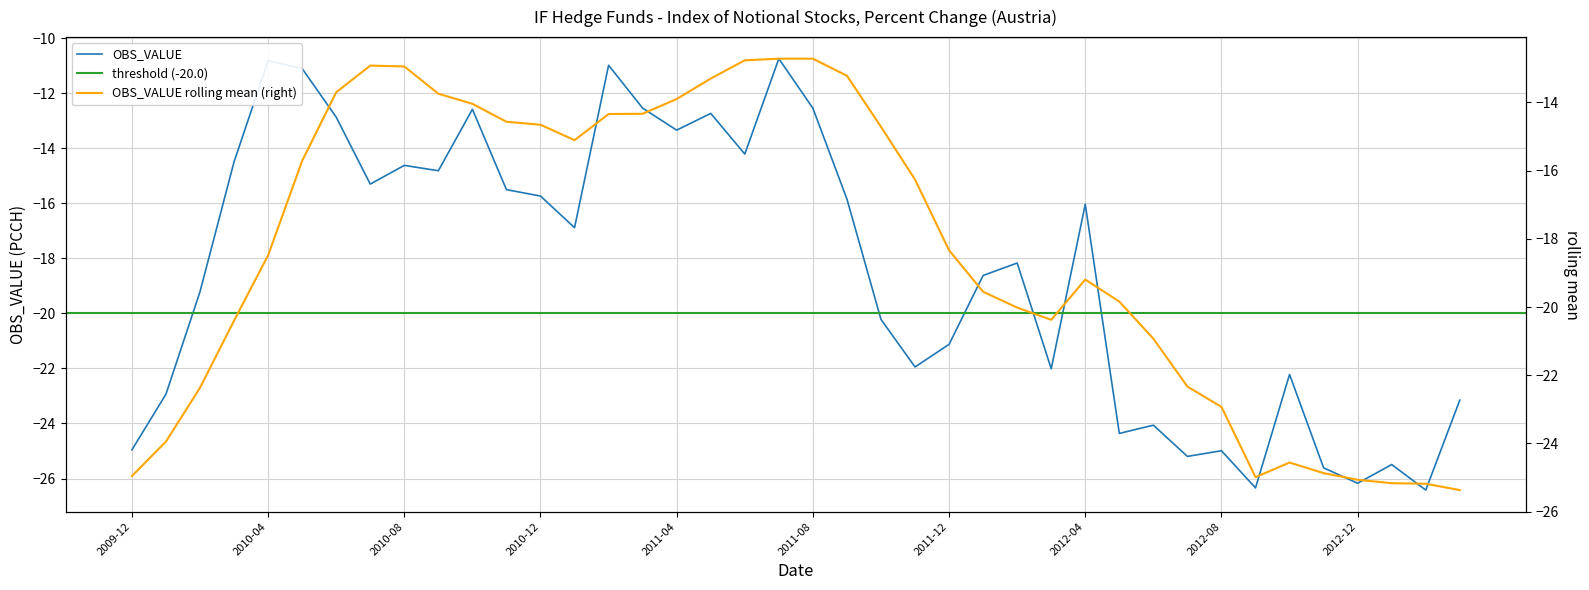

What position from the right is 2011-09?

19